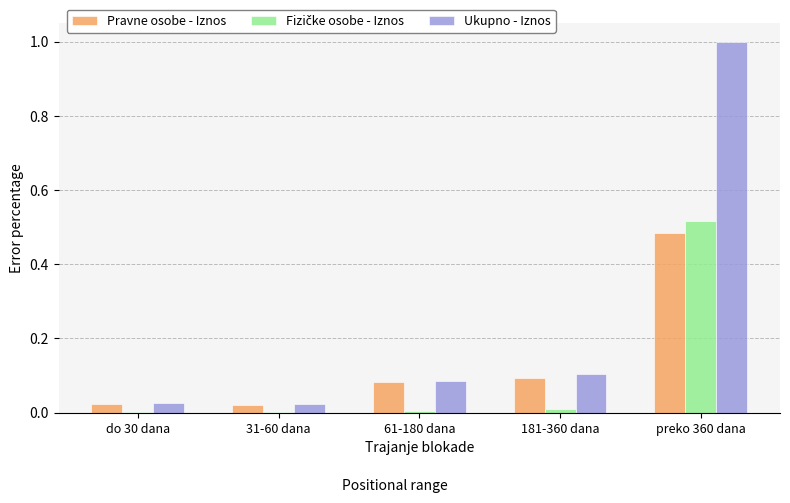

What is the greatest value displayed?

1.0